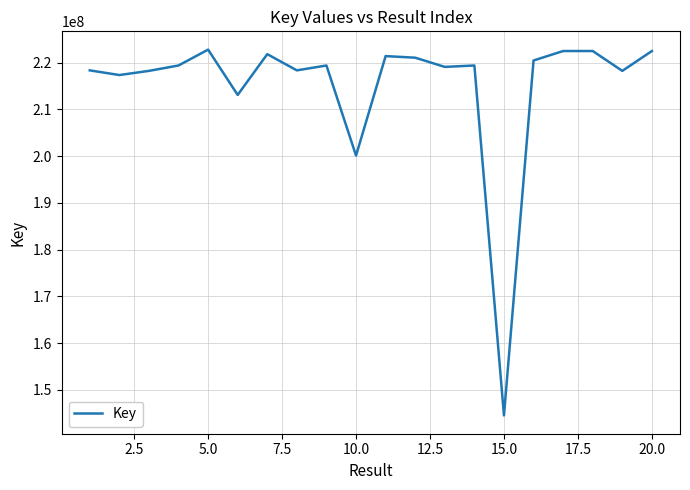

What is the difference between the maximum and minimum values?

78260064